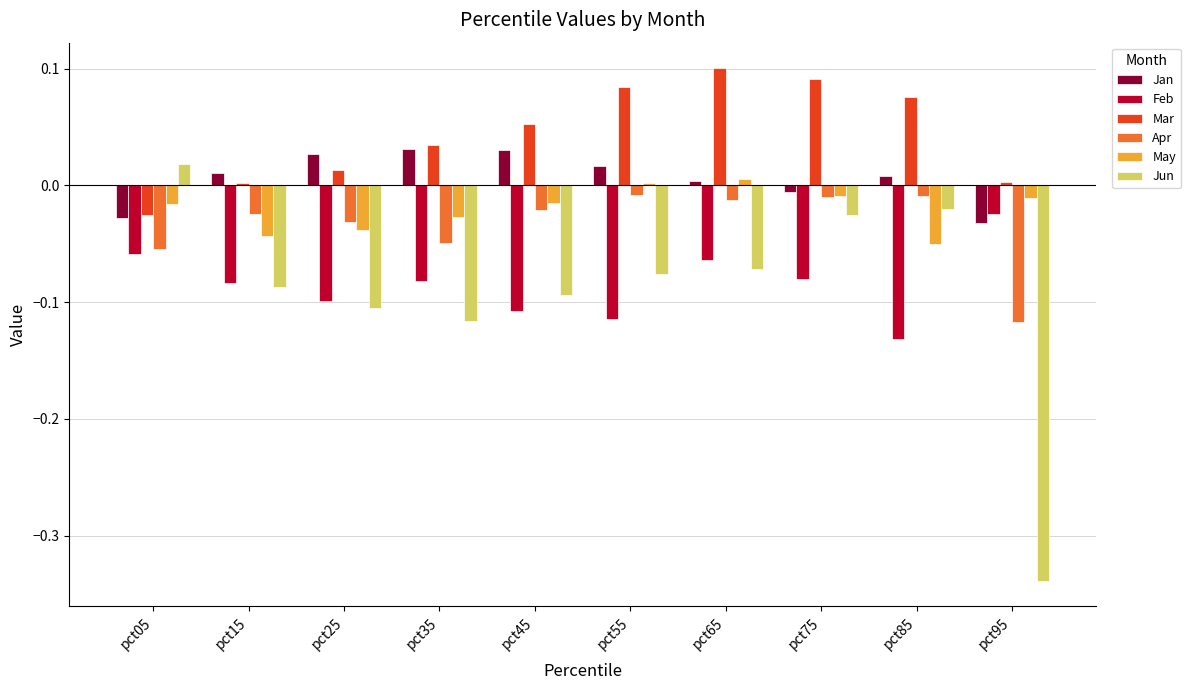

The value of Feb at pct05 is -0.1. True or false?

True